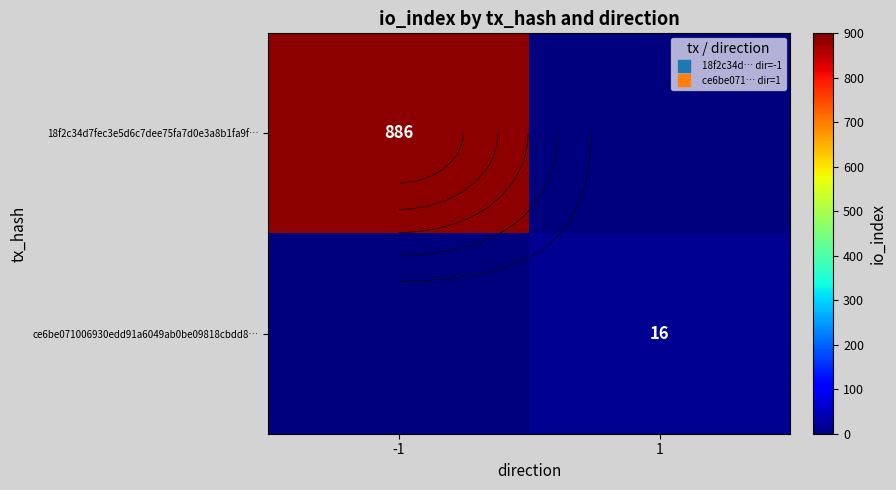

What is the difference between the ce6be071006930edd91a6049ab0be09818cbdd8… values at -1 and 1?

16